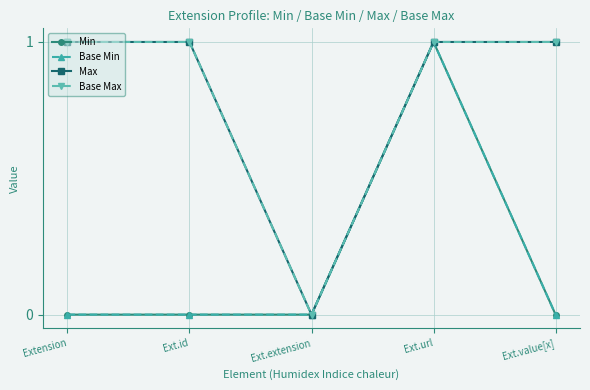

True or false: Base Min and Min intersect in this chart.

False